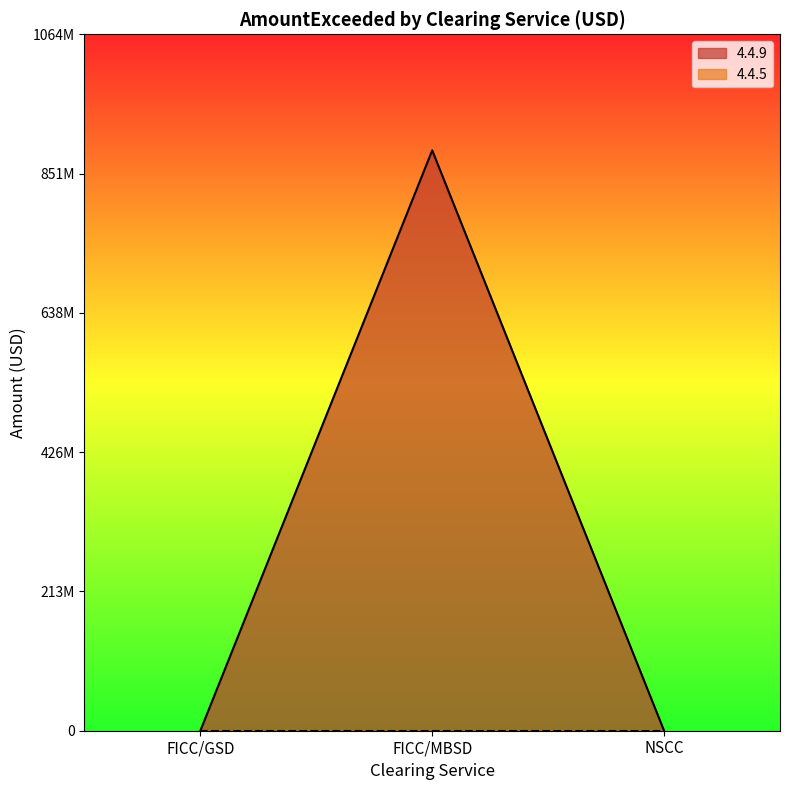

What is the label of the 1st point from the left?

FICC/GSD